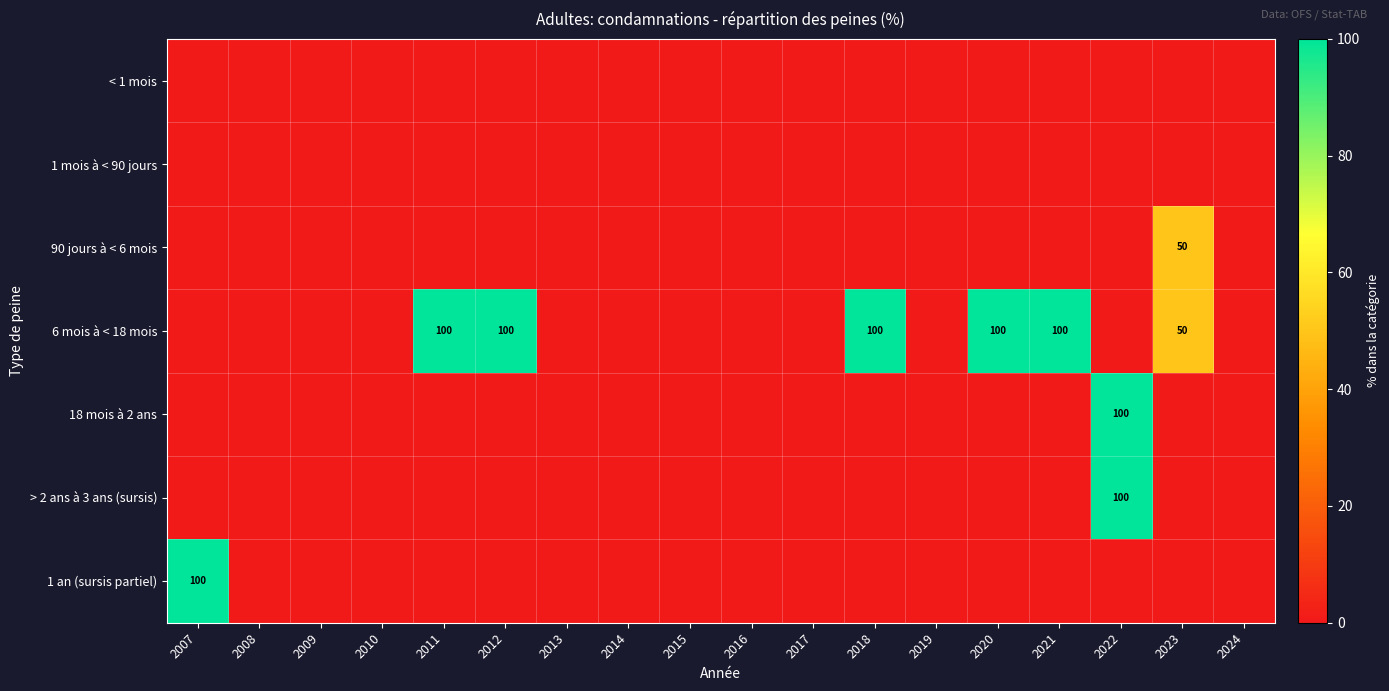

At which category is the sum across all series the highest?

2022